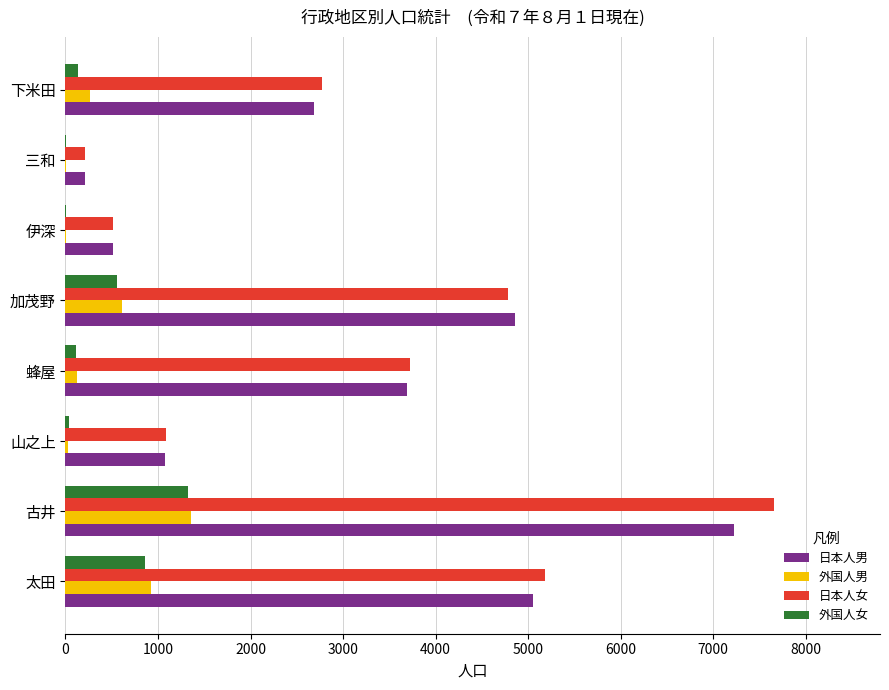

What is the highest value of the 外国人男 series?

1359